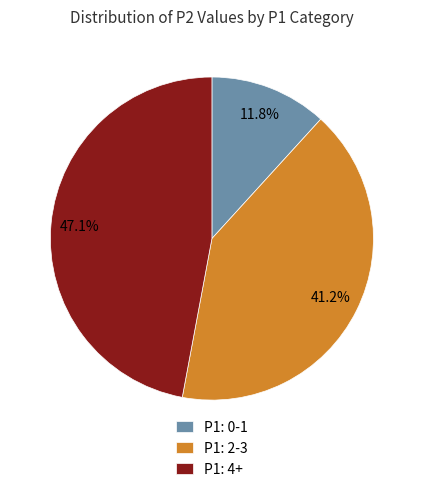

Is there any slice that represents more than half of the pie?

No